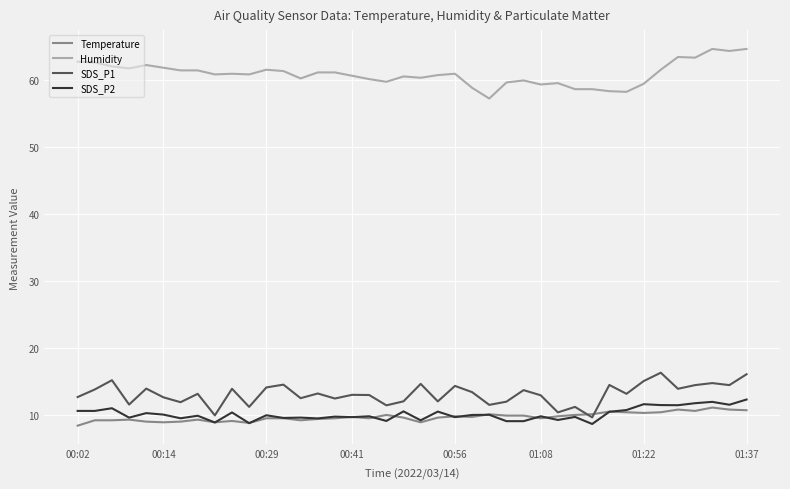

Which series has the largest total across all categories?

Humidity